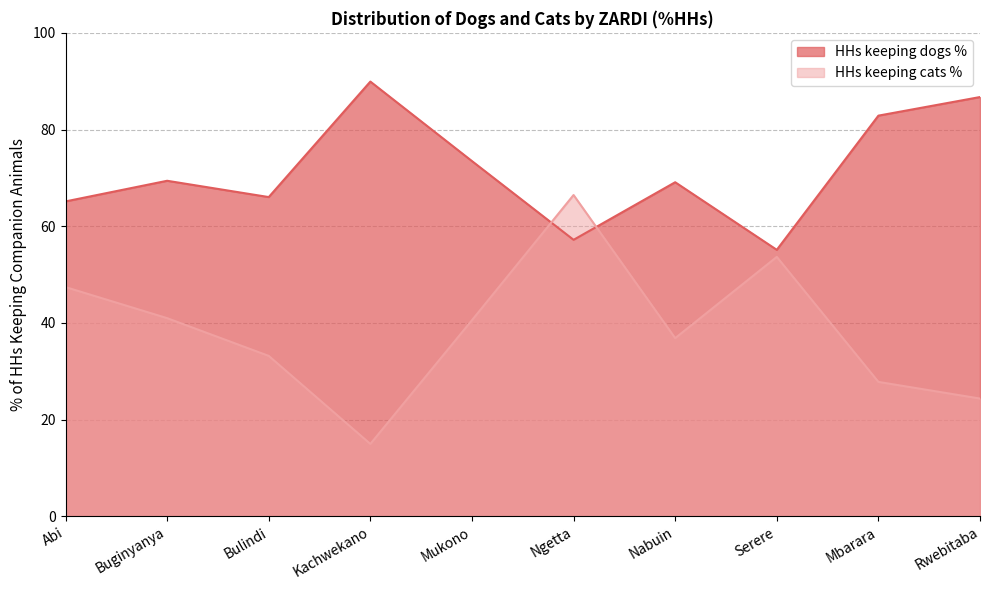

What are all the series names shown in the legend?

HHs keeping dogs %, HHs keeping cats %